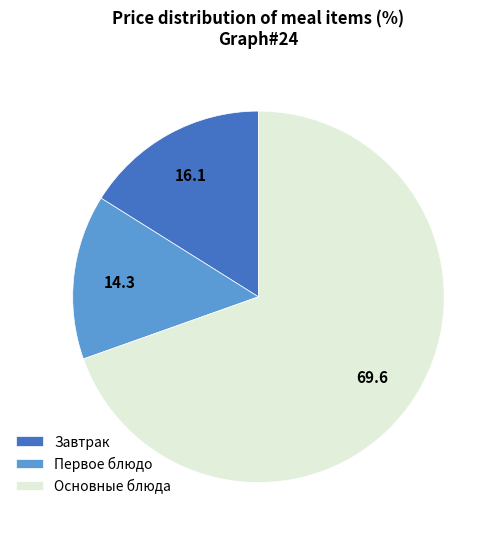

Does any single category account for the majority?

Yes